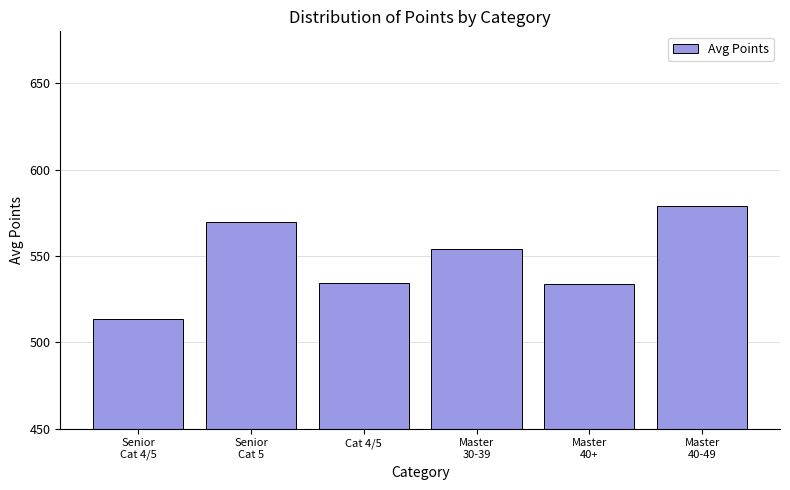

What position from the right is Senior
Cat 5?

5